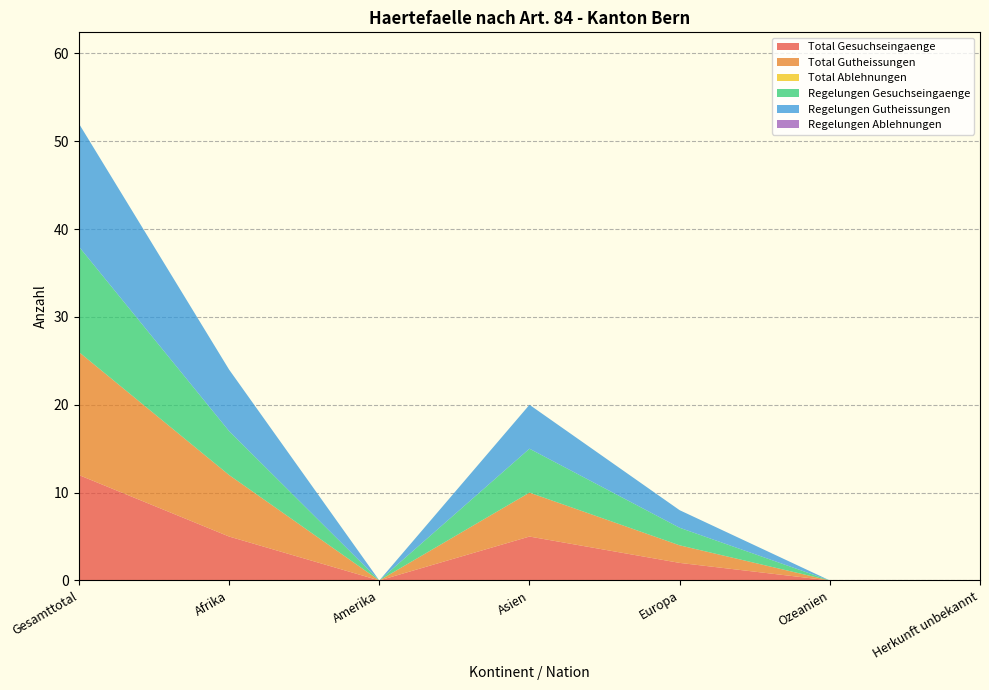

Reading left to right, transcribe all the data shown in this chart.

Total Gesuchseingaenge: Gesamttotal=12	Afrika=5	Amerika=0	Asien=5	Europa=2	Ozeanien=0	Herkunft unbekannt=0
Total Gutheissungen: Gesamttotal=14	Afrika=7	Amerika=0	Asien=5	Europa=2	Ozeanien=0	Herkunft unbekannt=0
Total Ablehnungen: Gesamttotal=0	Afrika=0	Amerika=0	Asien=0	Europa=0	Ozeanien=0	Herkunft unbekannt=0
Regelungen Gesuchseingaenge: Gesamttotal=12	Afrika=5	Amerika=0	Asien=5	Europa=2	Ozeanien=0	Herkunft unbekannt=0
Regelungen Gutheissungen: Gesamttotal=14	Afrika=7	Amerika=0	Asien=5	Europa=2	Ozeanien=0	Herkunft unbekannt=0
Regelungen Ablehnungen: Gesamttotal=0	Afrika=0	Amerika=0	Asien=0	Europa=0	Ozeanien=0	Herkunft unbekannt=0